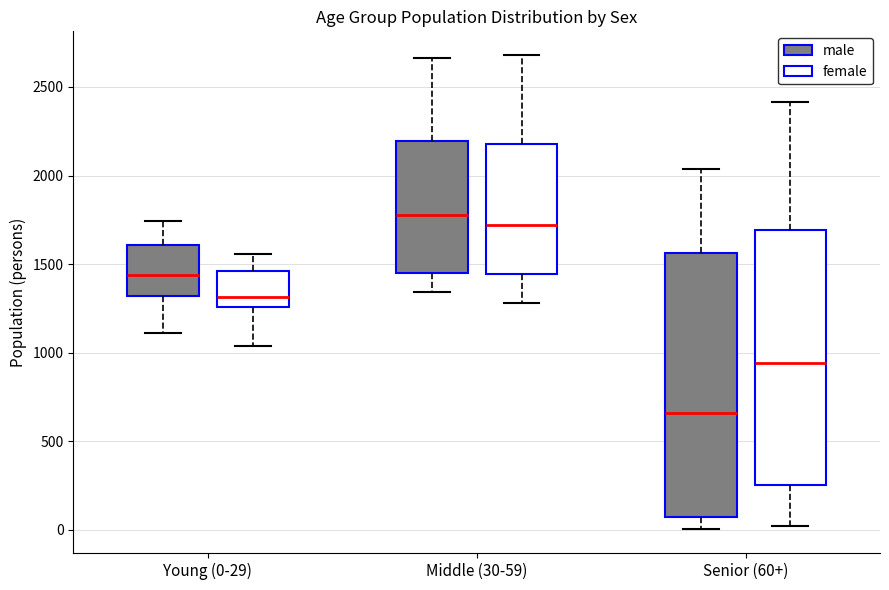

Reading left to right, read every box against the y-axis: the position of its median line, the range the box covers, and the ends of its whiskers. The values are not printed on the chart, so give them approximately, as read against the axis.

Young (0-29) (male): median 1450, box 1300 to 1600, whiskers 1100 to 1750
Young (0-29) (female): median 1300, box 1250 to 1450, whiskers 1050 to 1550
Middle (30-59) (male): median 1800, box 1450 to 2200, whiskers 1350 to 2650
Middle (30-59) (female): median 1700, box 1450 to 2200, whiskers 1300 to 2700
Senior (60+) (male): median 650, box 50 to 1550, whiskers 0 to 2050
Senior (60+) (female): median 950, box 250 to 1700, whiskers 0 to 2400